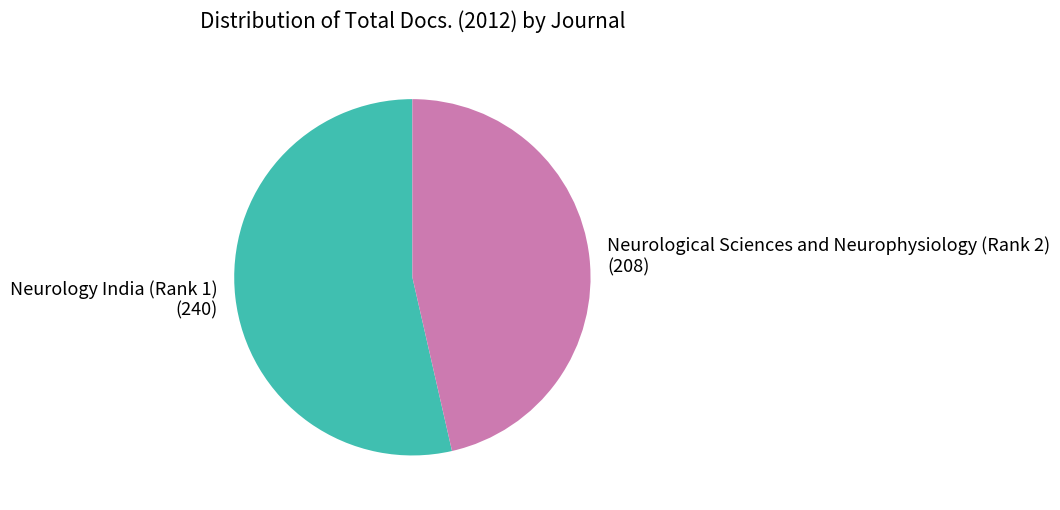

How many segments does this pie chart have?

2